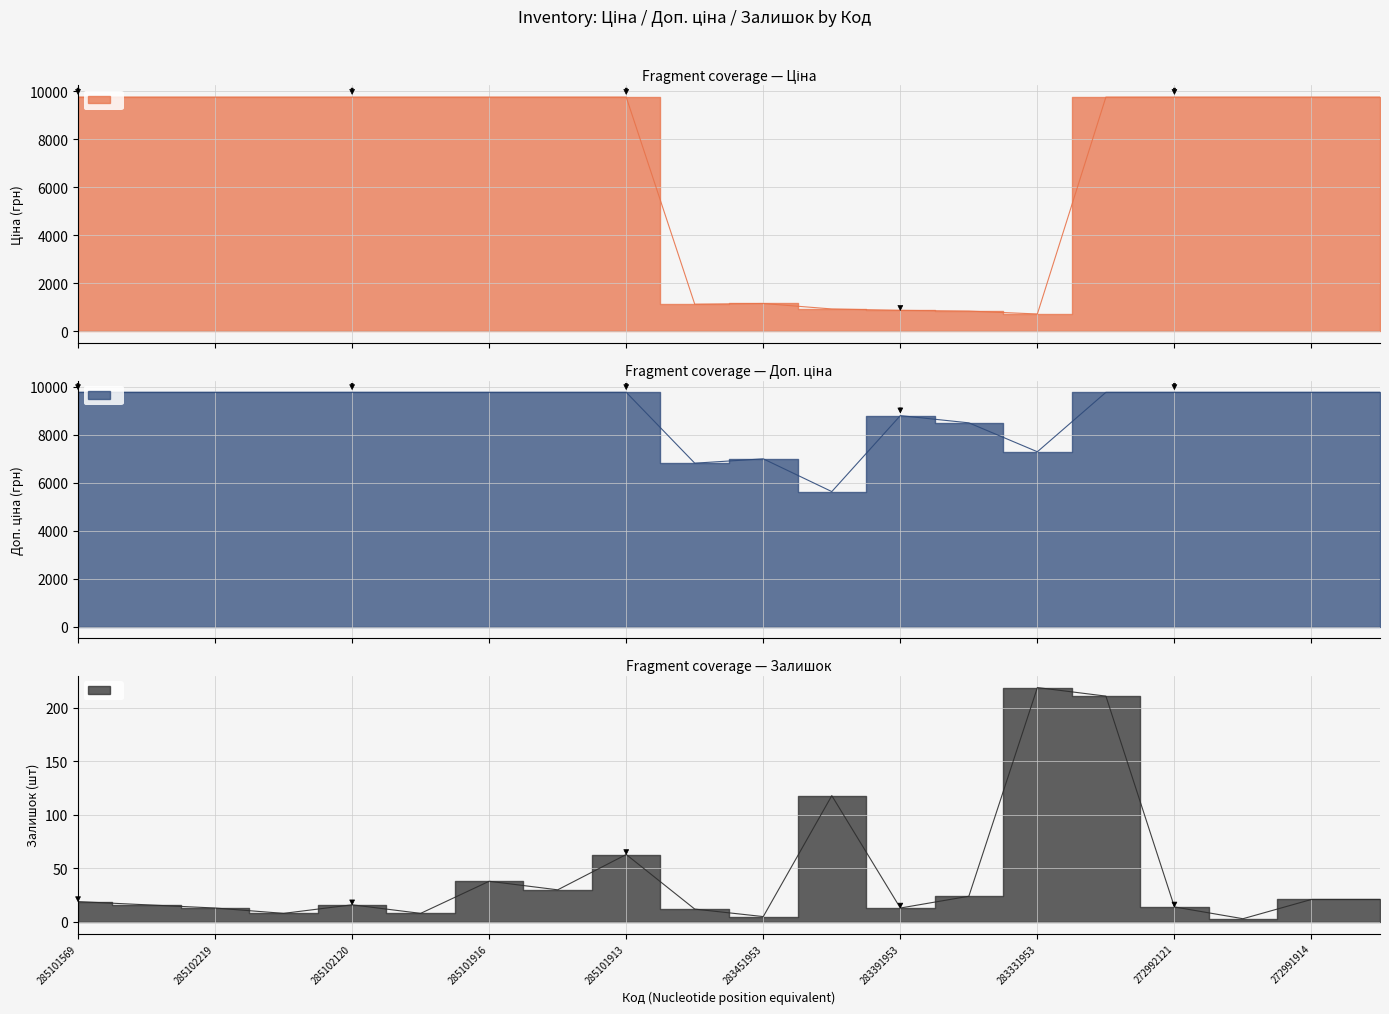

True or false: Залишок and Ціна intersect in this chart.

False